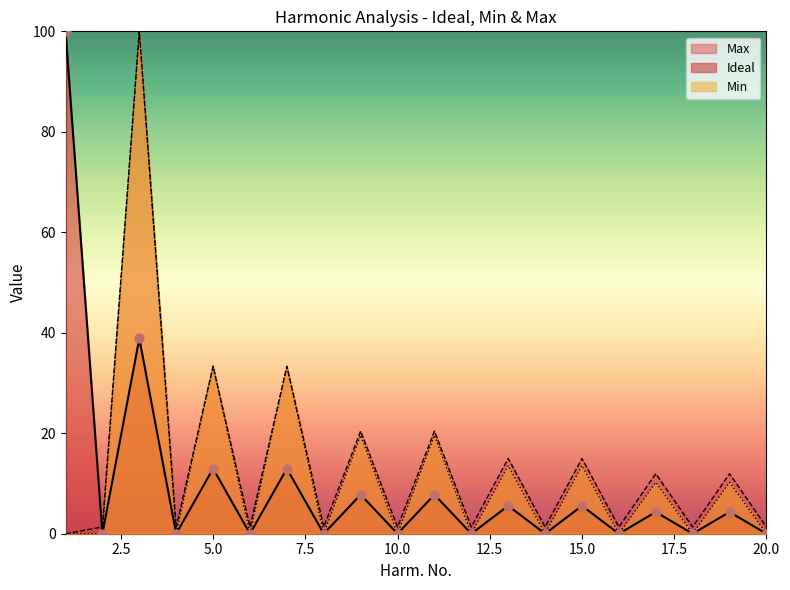

Is the value of Ideal at 10 greater than the value of Min at 6?

Yes